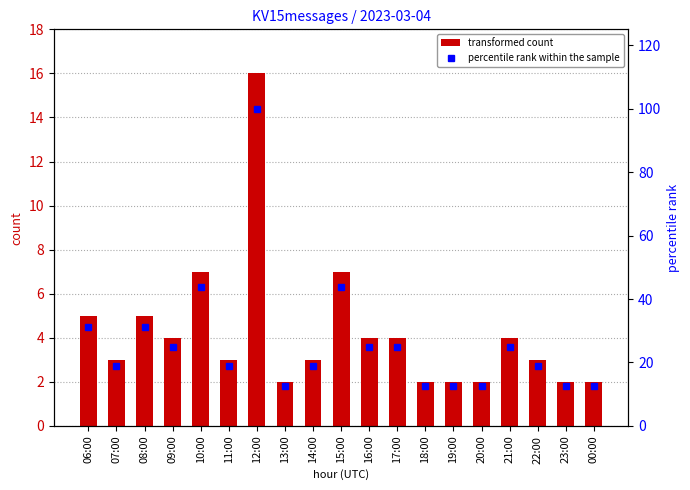

True or false: percentile rank within the sample has a value of 10.9 at 11:00.

False